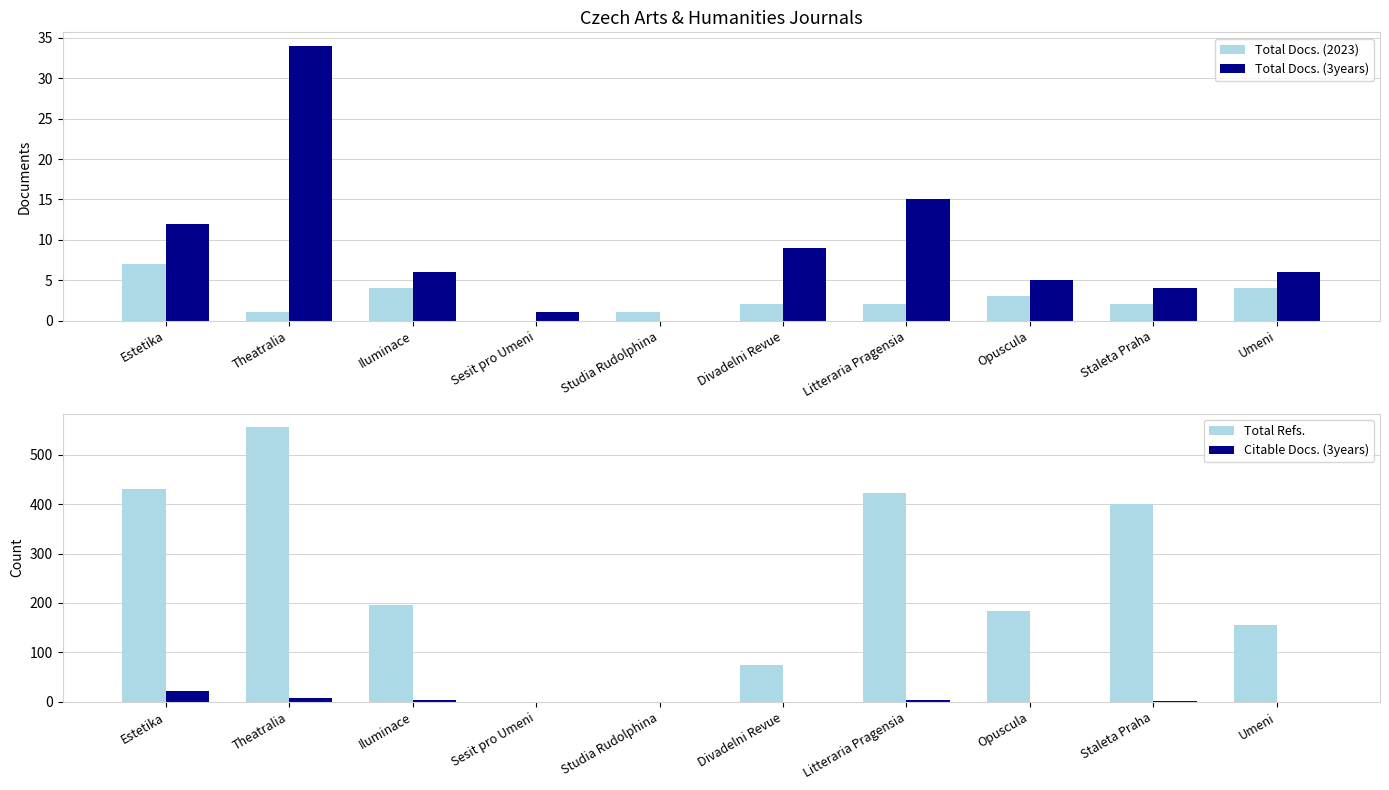

Which label corresponds to the smallest value in the chart?

Sesit pro Umeni